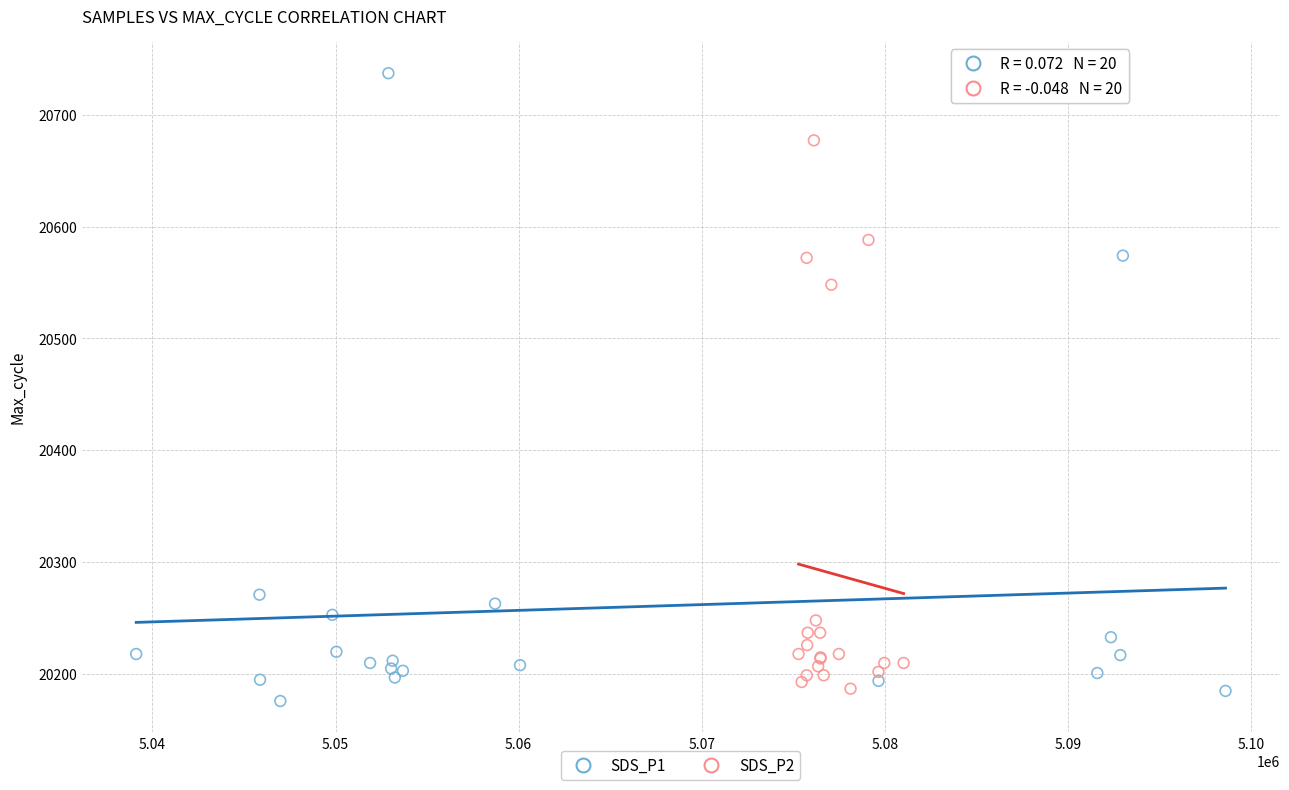

Which series has the largest Y range (max minus min)?

SDS_P1